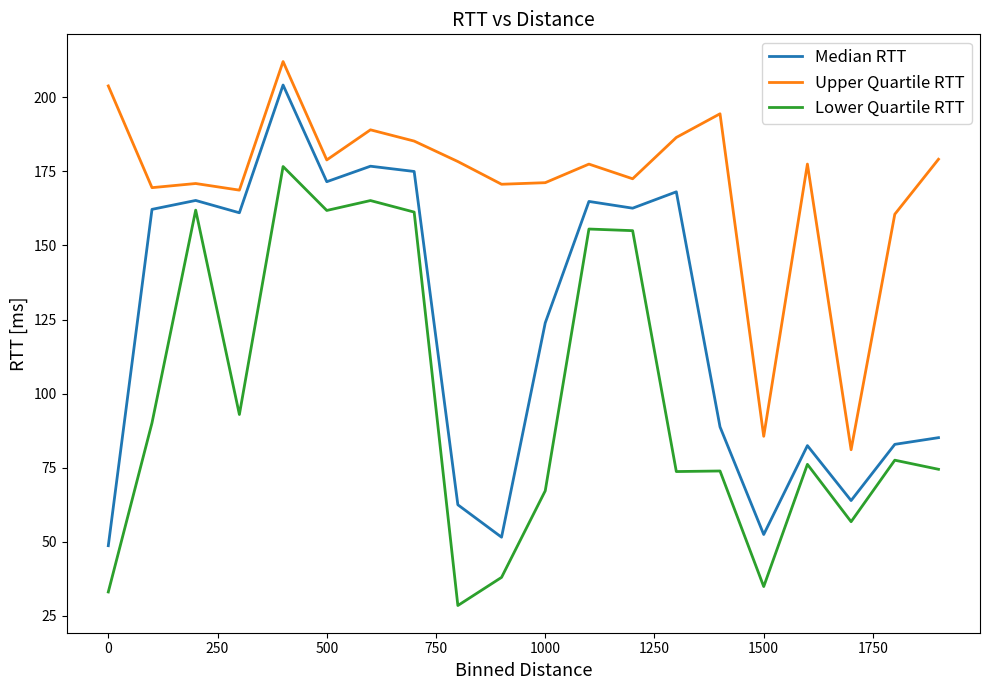

Which series has the largest total across all categories?

Upper Quartile RTT